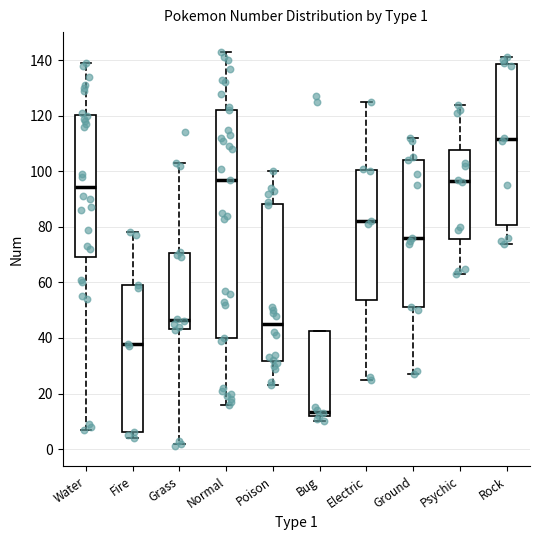

Which box has the highest median line?

Rock